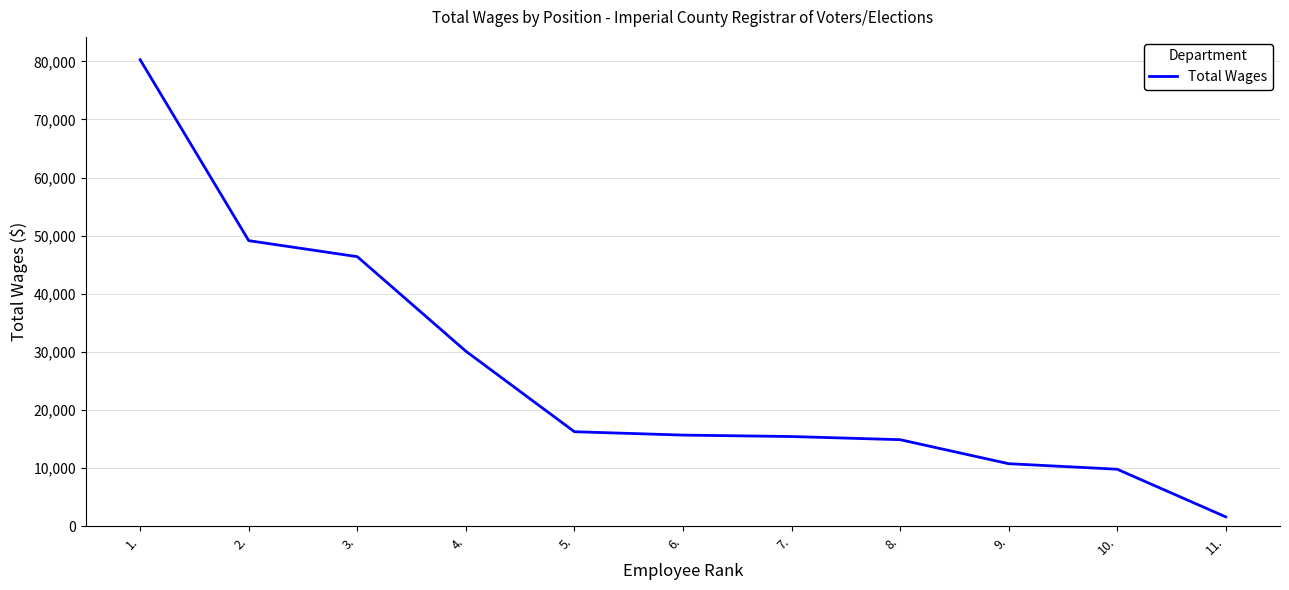

What is the greatest value displayed?

80269